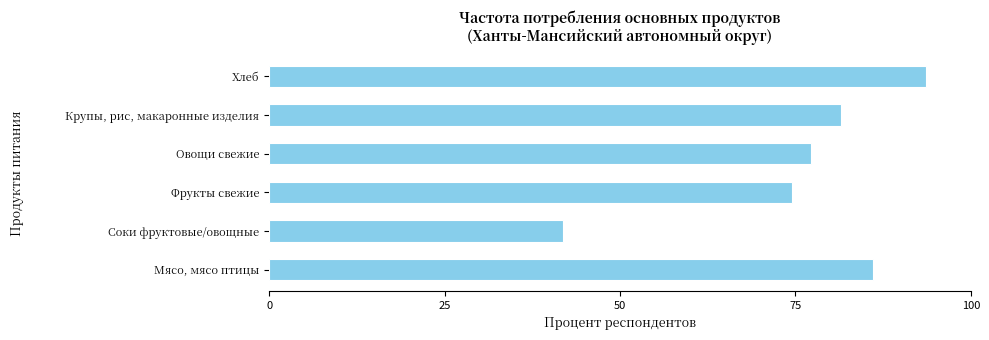

Are the bars horizontal?

Yes